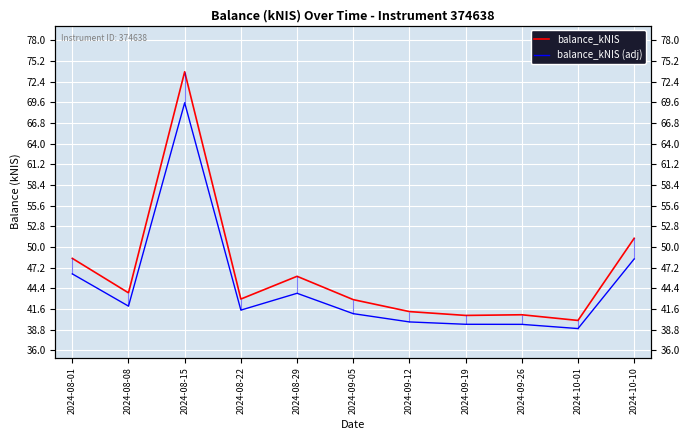

How many lines are shown in the chart?

2